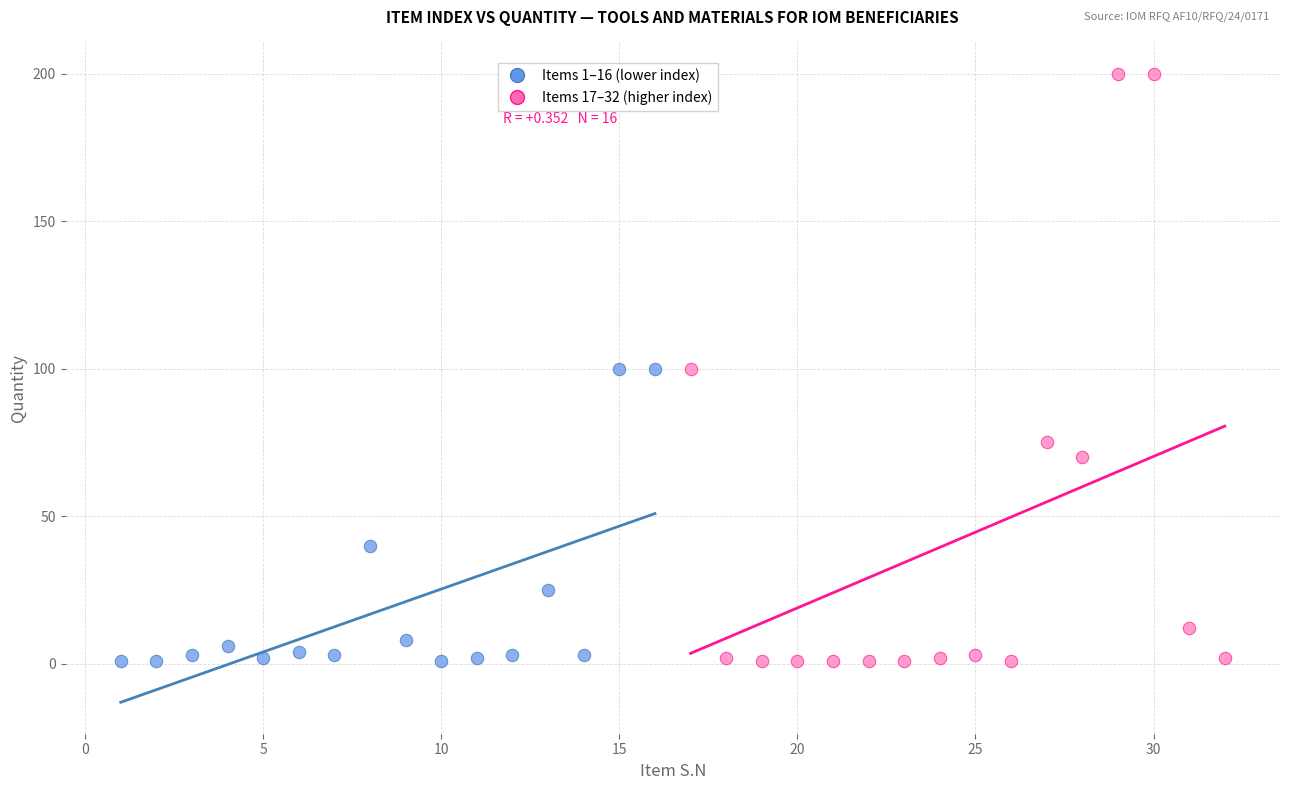

Which series has the largest Y range (max minus min)?

Items 17–32 (higher index)